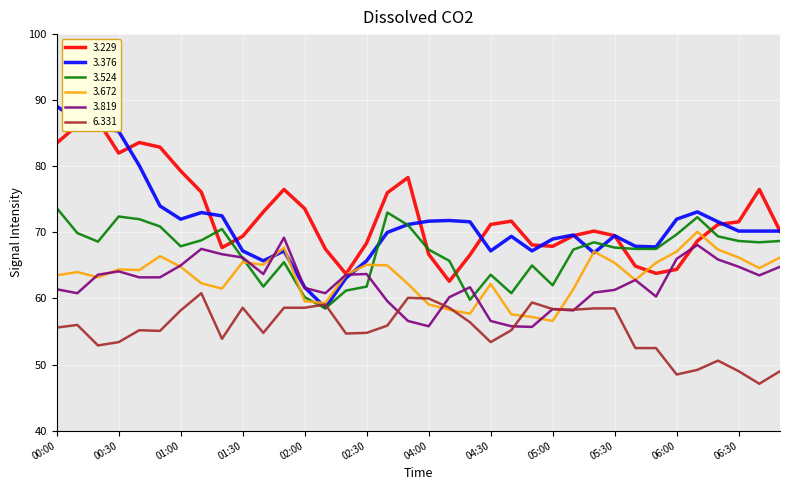

Which series has the widest spread of values?

3.376